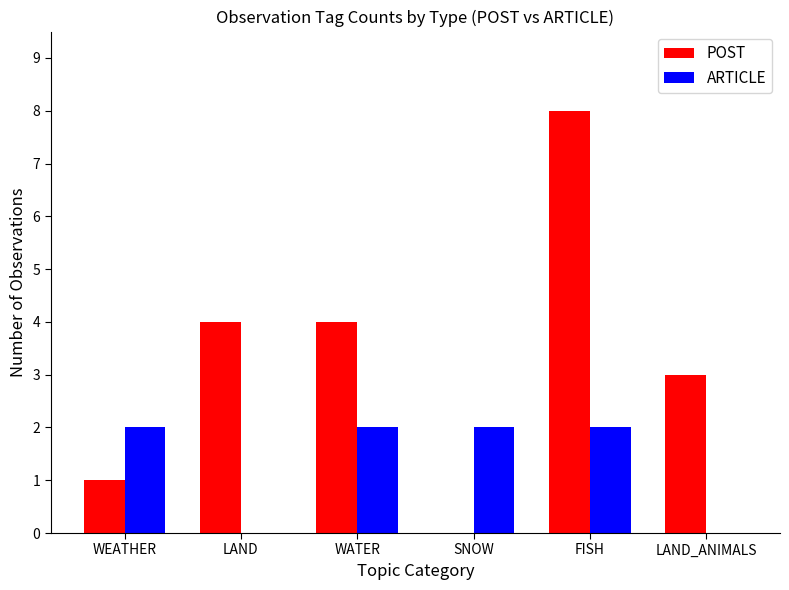

Which series has the largest range (max minus min)?

POST